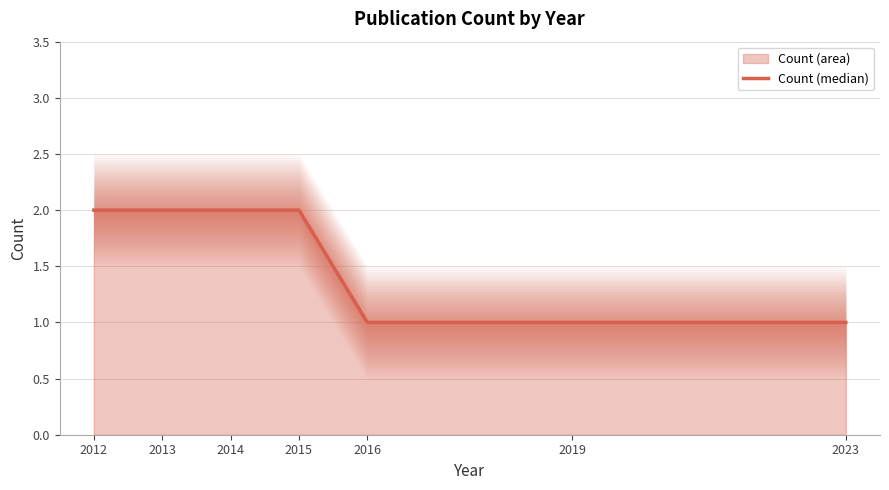

What is the difference between the values at 2014 and 2019?

1